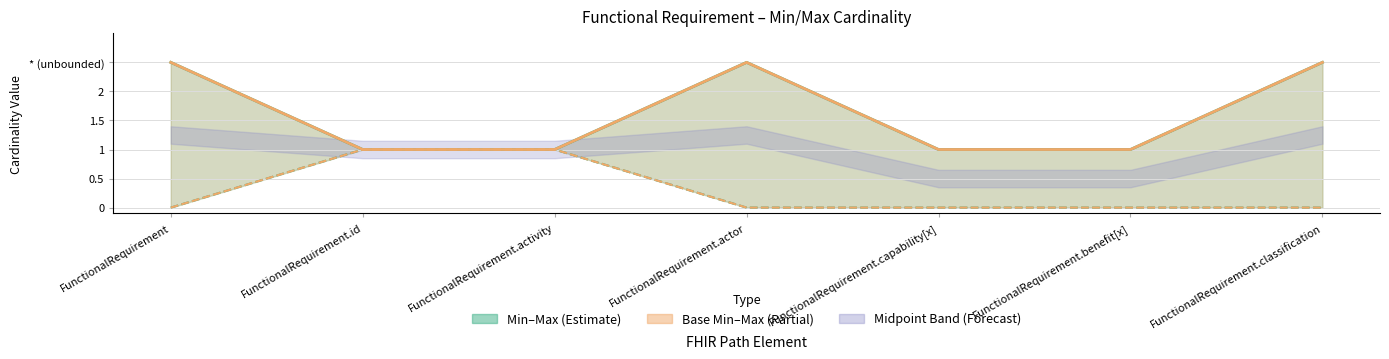

List the labels in order of Base Max (display-capped) value, smallest first.

FunctionalRequirement.id, FunctionalRequirement.activity, FunctionalRequirement.capability[x], FunctionalRequirement.benefit[x], FunctionalRequirement, FunctionalRequirement.actor, FunctionalRequirement.classification